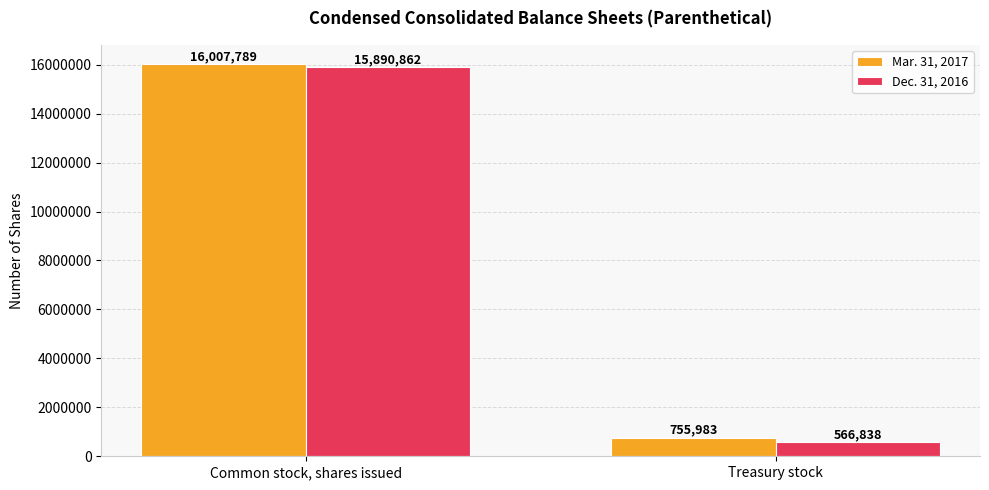

Which series changed the most between Common stock, shares issued and Treasury stock?

Dec. 31, 2016